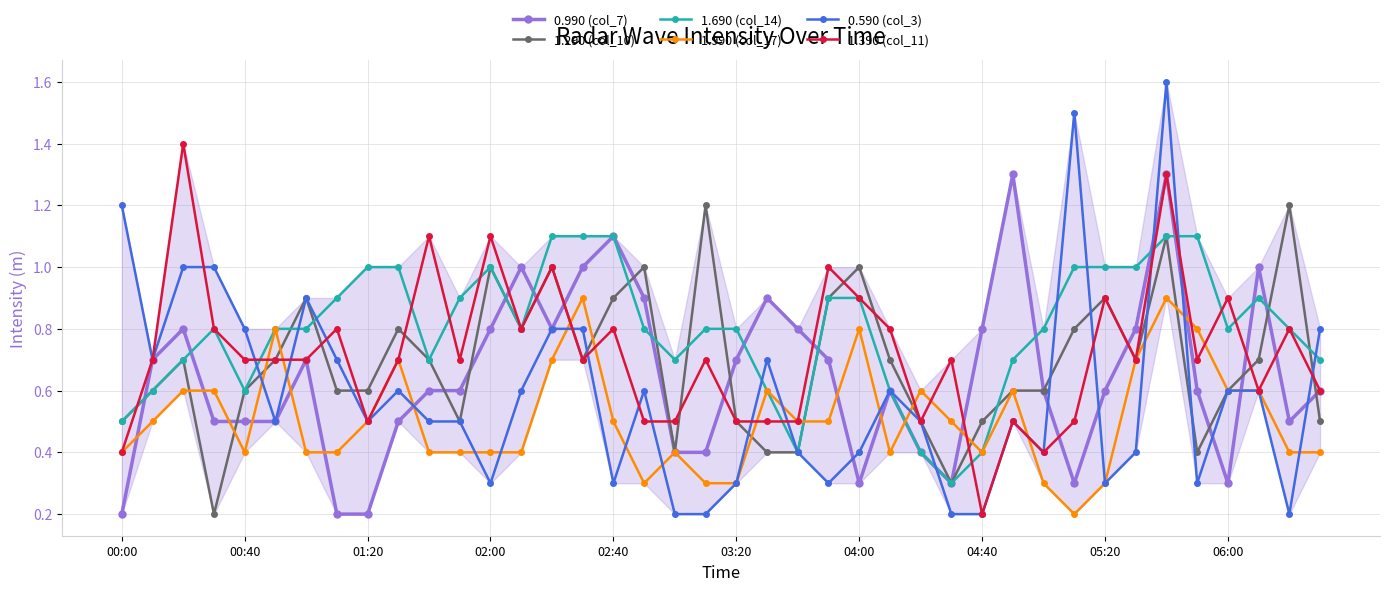

What is the value of the 1.290 (col_10) point at the 1st from the left?

0.5